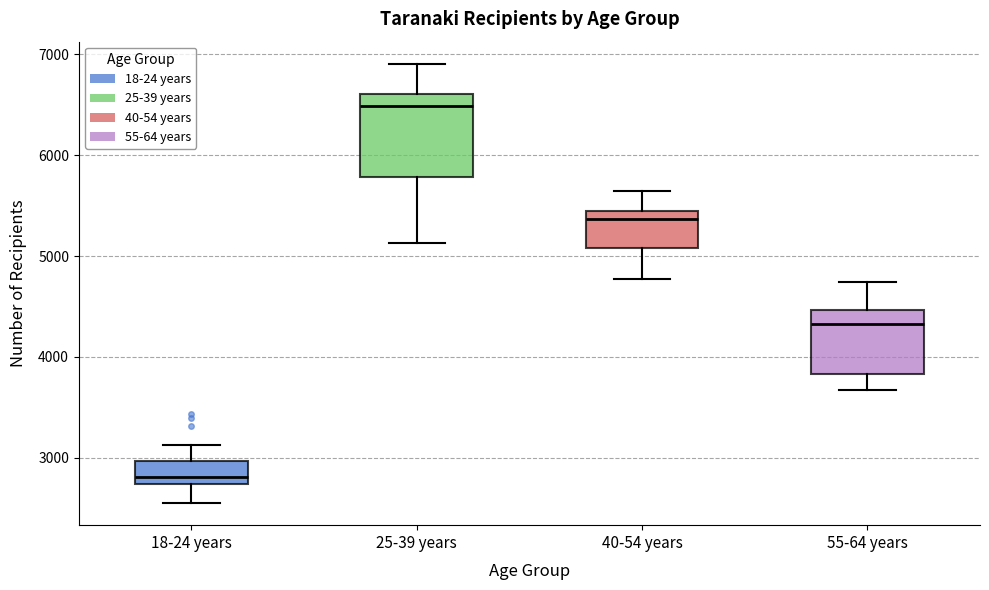

Reading left to right, read every box against the y-axis: the position of its median line, the range the box covers, and the ends of its whiskers. The values are not printed on the chart, so give them approximately, as read against the axis.

18-24 years: median 2800, box 2700 to 3000, whiskers 2500 to 3100
25-39 years: median 6500, box 5800 to 6600, whiskers 5100 to 6900
40-54 years: median 5400 (just below the box's upper edge), box 5100 to 5400, whiskers 4800 to 5600
55-64 years: median 4300, box 3800 to 4500, whiskers 3700 to 4700